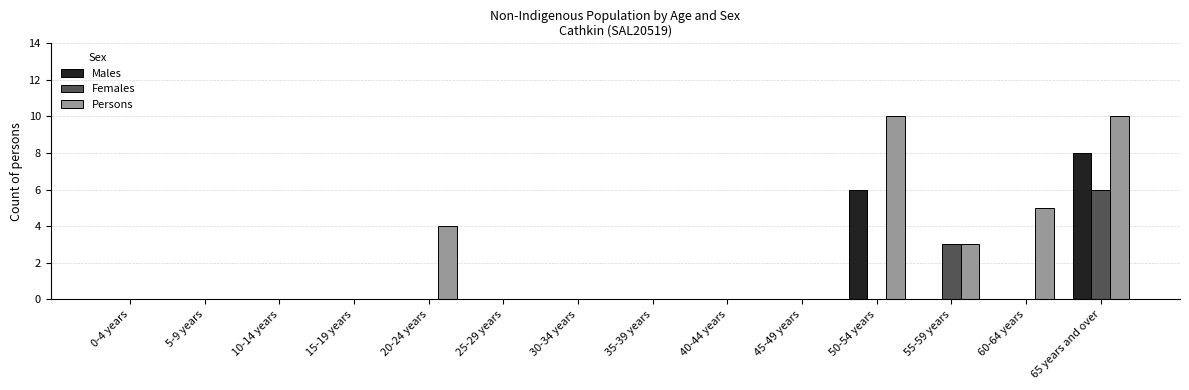

True or false: Females has a value of -4 at 10-14 years.

False